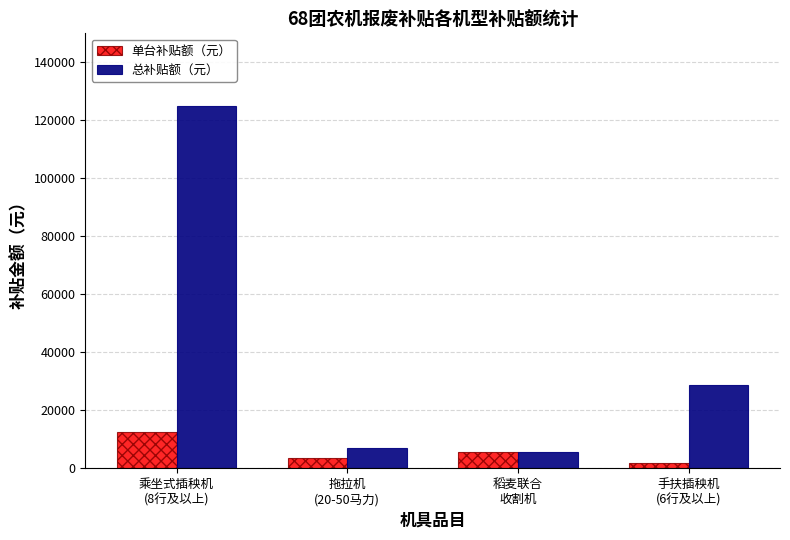

Rank the series by their average value, from lowest to highest.

单台补贴额（元）, 总补贴额（元）